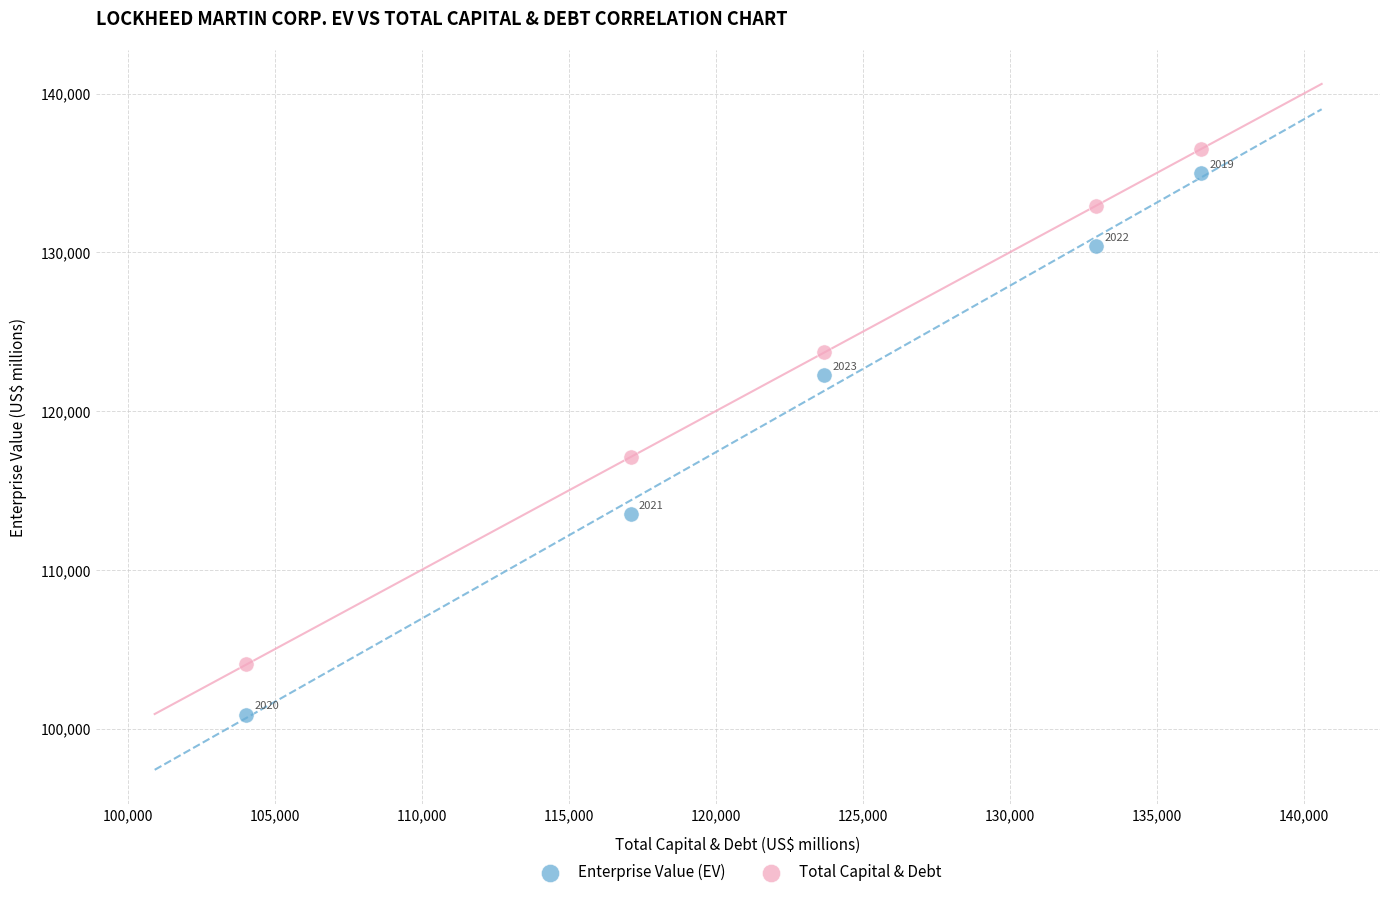

In the Enterprise Value (EV) series, what Y value is closest to 117944?

122260